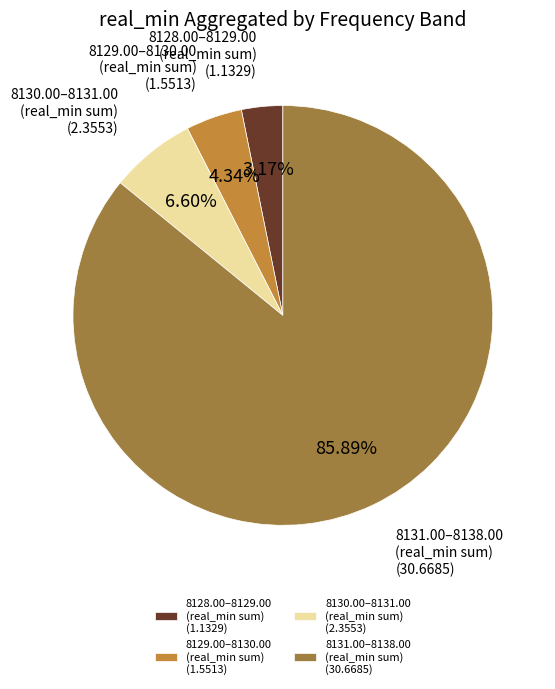

Combined, do 8129.00–8130.00 (real_min sum) and 8128.00–8129.00 (real_min sum) account for over 50%?

No